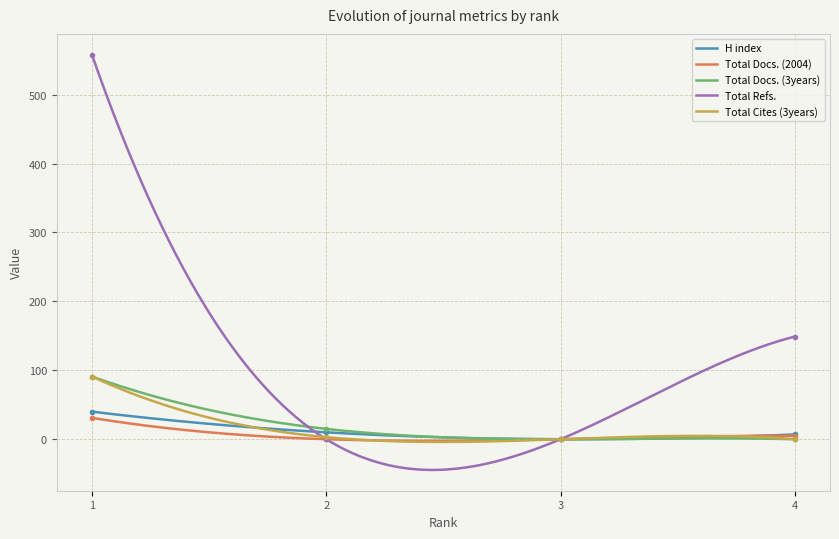

Reading left to right, list all the values displayed in this chart.

H index: 1=40	2=10	3=0	4=7
Total Docs. (2004): 1=31	2=0	3=0	4=5
Total Docs. (3years): 1=91	2=15	3=0	4=0
Total Refs.: 1=558	2=0	3=0	4=149
Total Cites (3years): 1=91	2=3	3=0	4=0